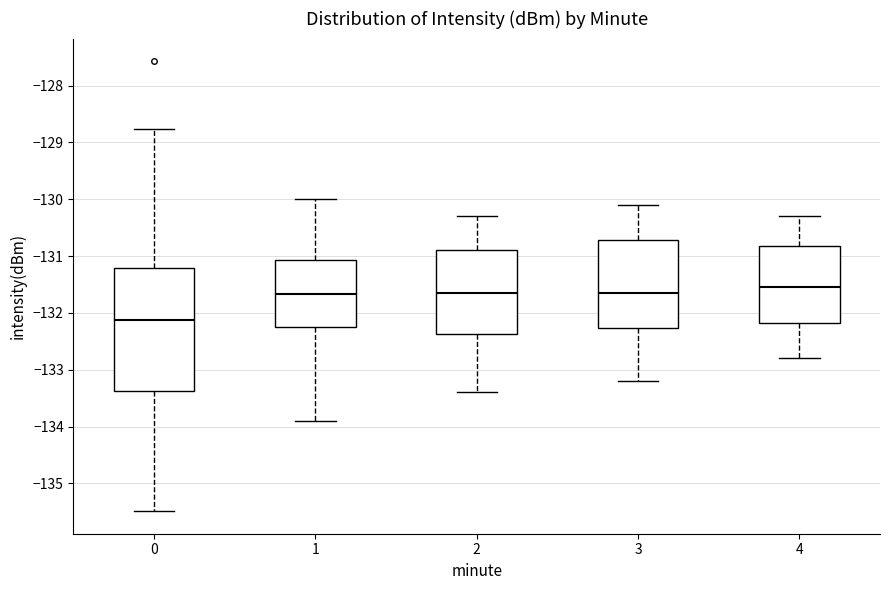

Which box has the lowest median line?

0